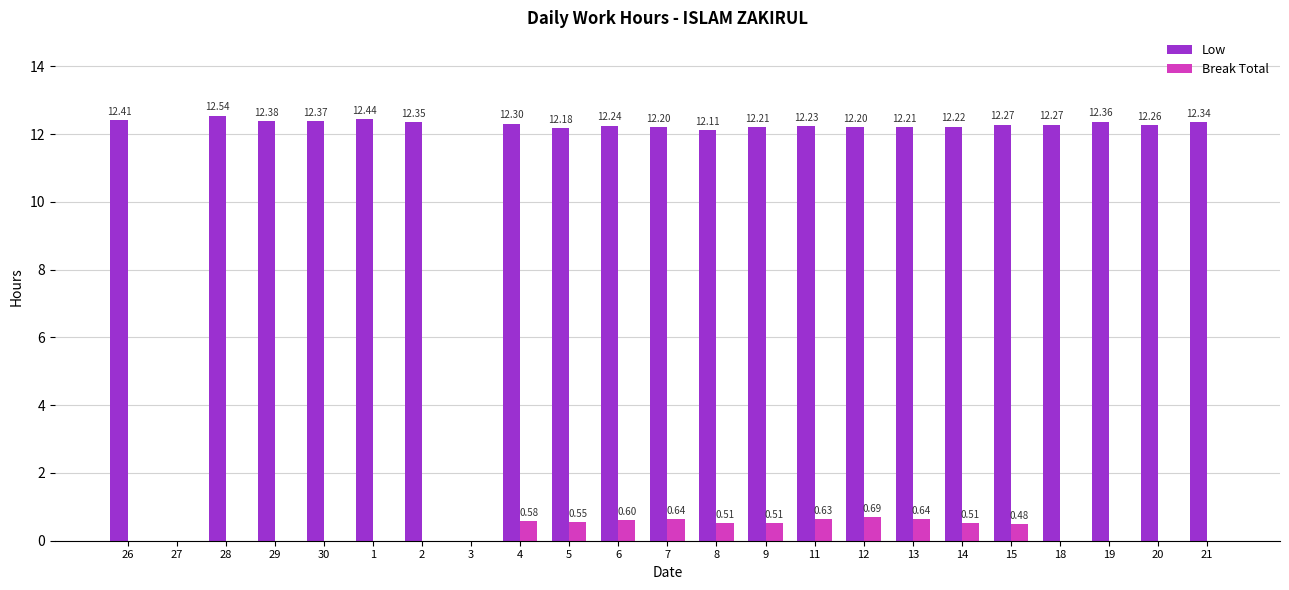

How many values in the Low series exceed 12?

21